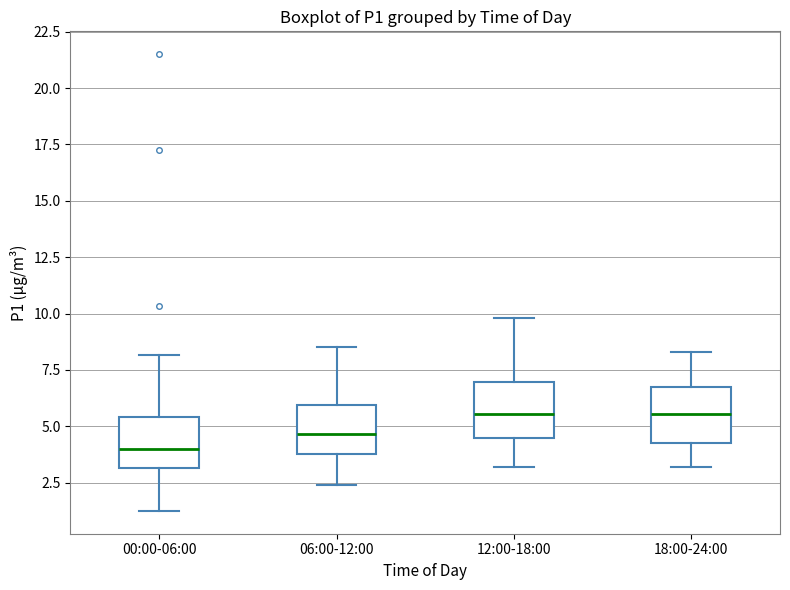

Where does the median line of the box for 12:00-18:00 sit on the y-axis? The values are not printed on the chart, so give them approximately, as read against the axis.

5.5